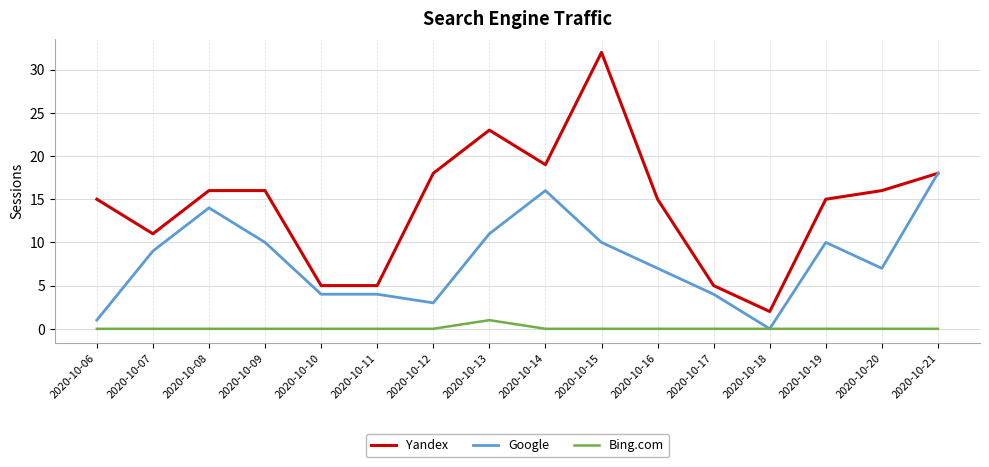

Which label corresponds to the largest value in the chart?

2020-10-15